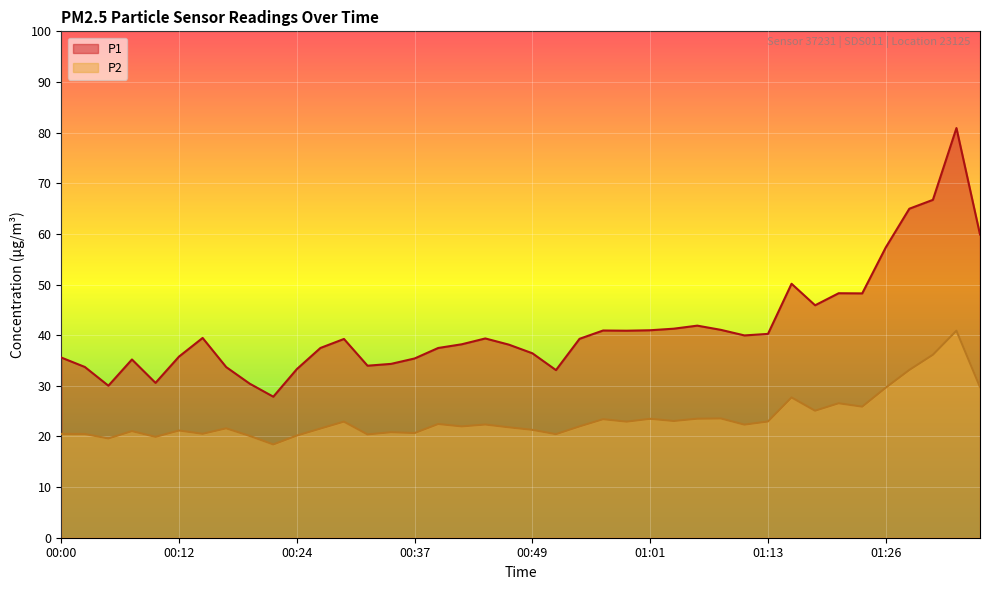

Which series has the widest spread of values?

P1